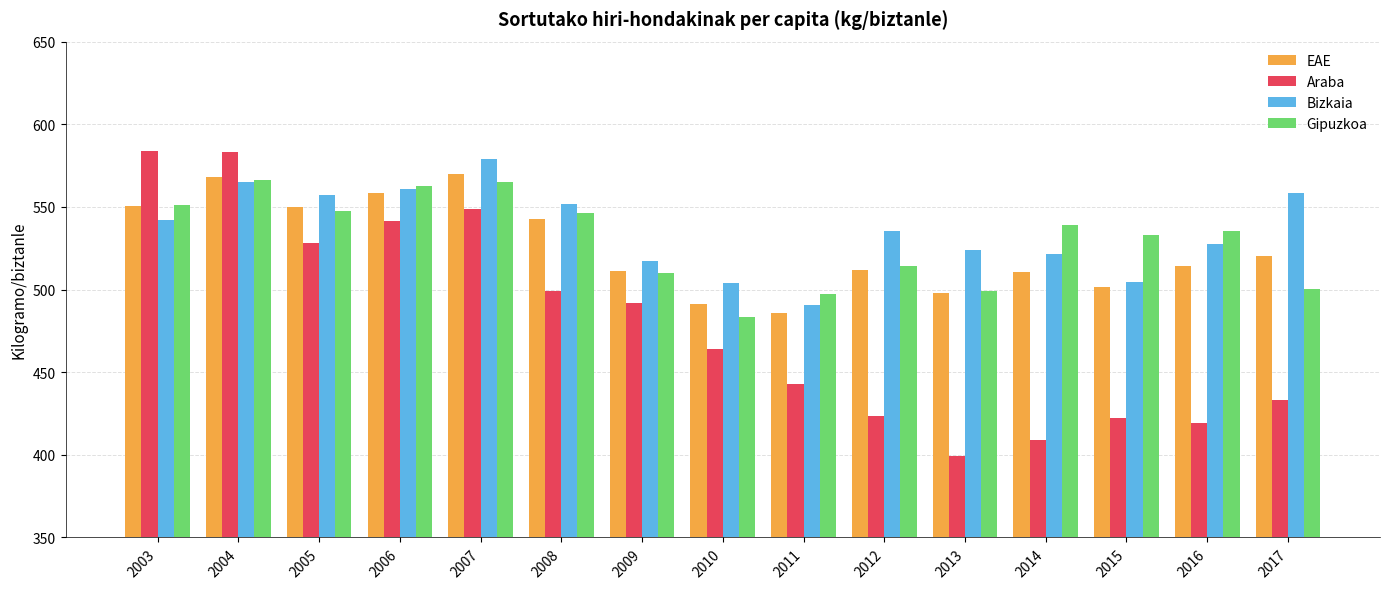

How many data points in EAE are less than 514?

7